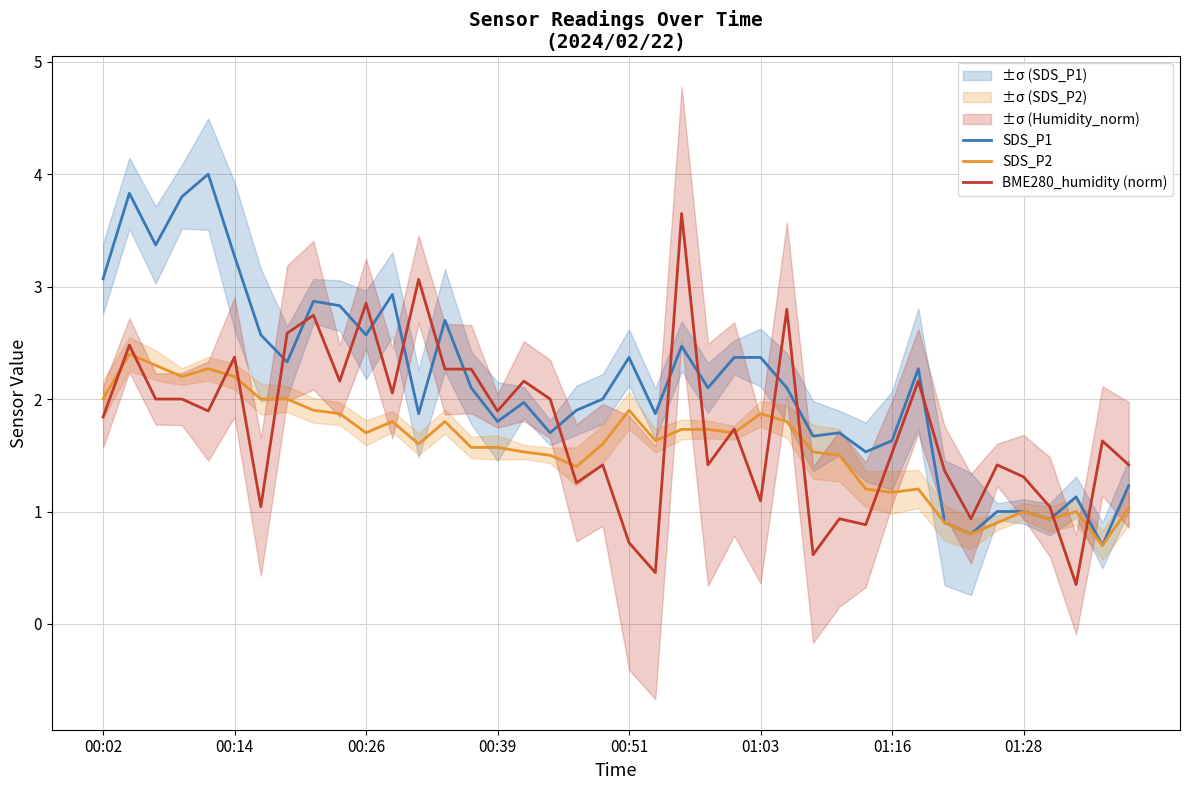

What is the maximum value for SDS_P1?

4.0